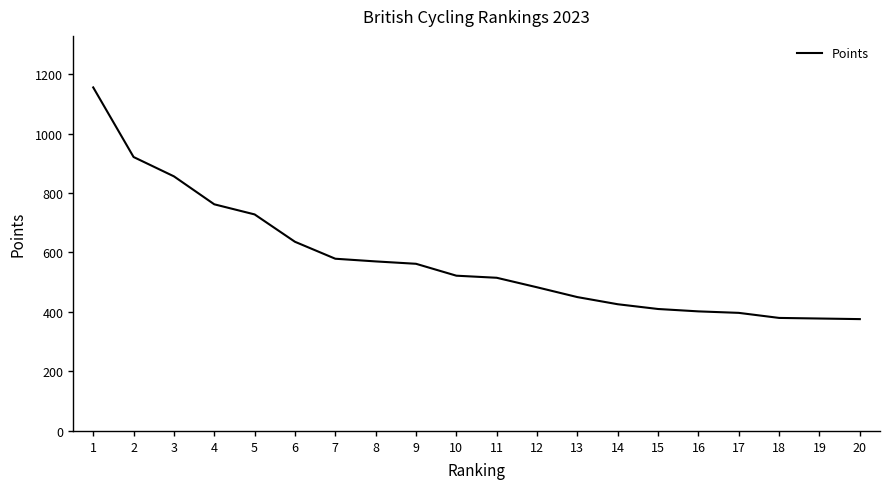

What is the change in value from 1 to 15?

-745